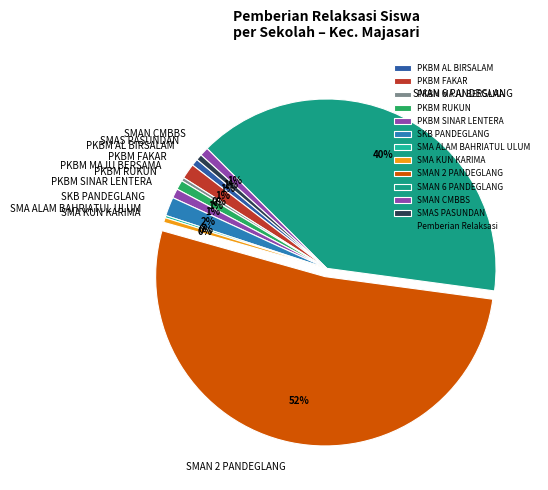

Do SKB PANDEGLANG and SMA KUN KARIMA together represent more than half of the pie?

No